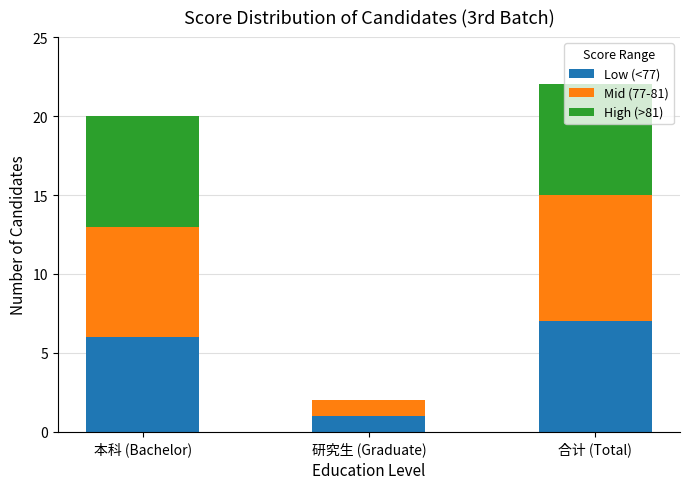

What is the sum of all Low (<77) values?

14